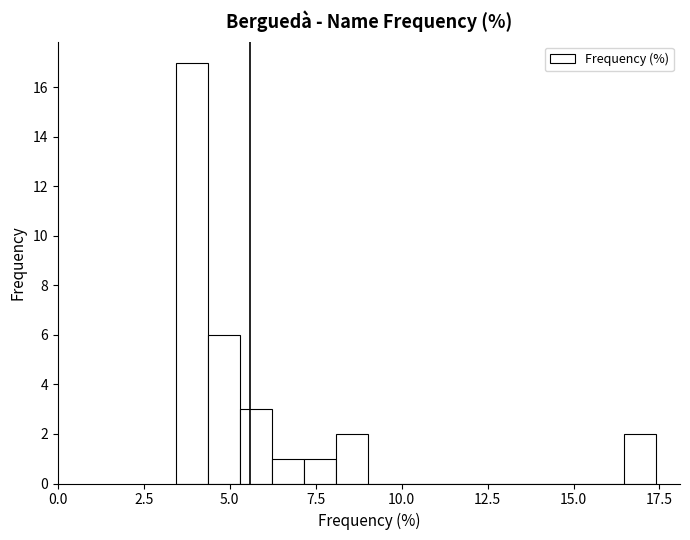

Around what value on the x-axis is the tallest bar? Give the approximate position of its centre, as read against the axis.

4.0